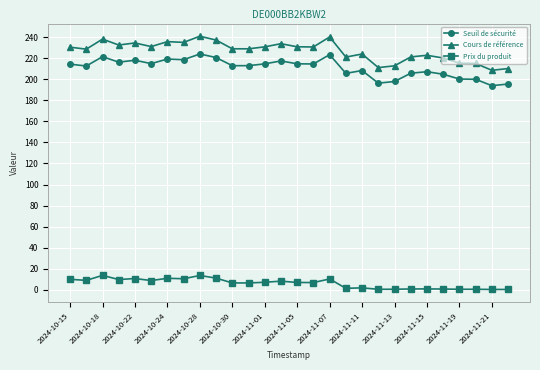

Which series has the largest total across all categories?

Cours de référence